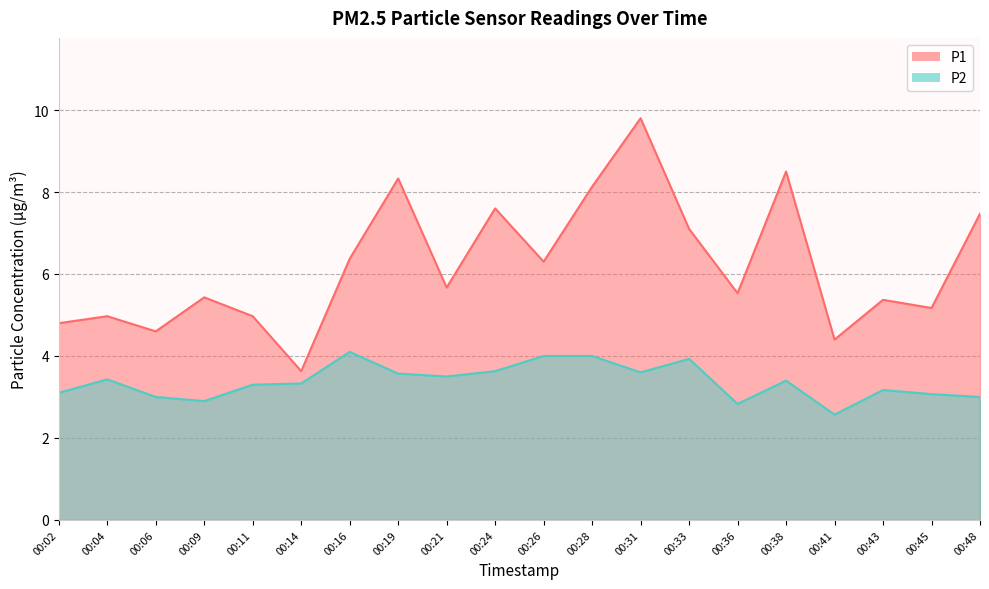

Read the P1 value at 00:04.

5.0